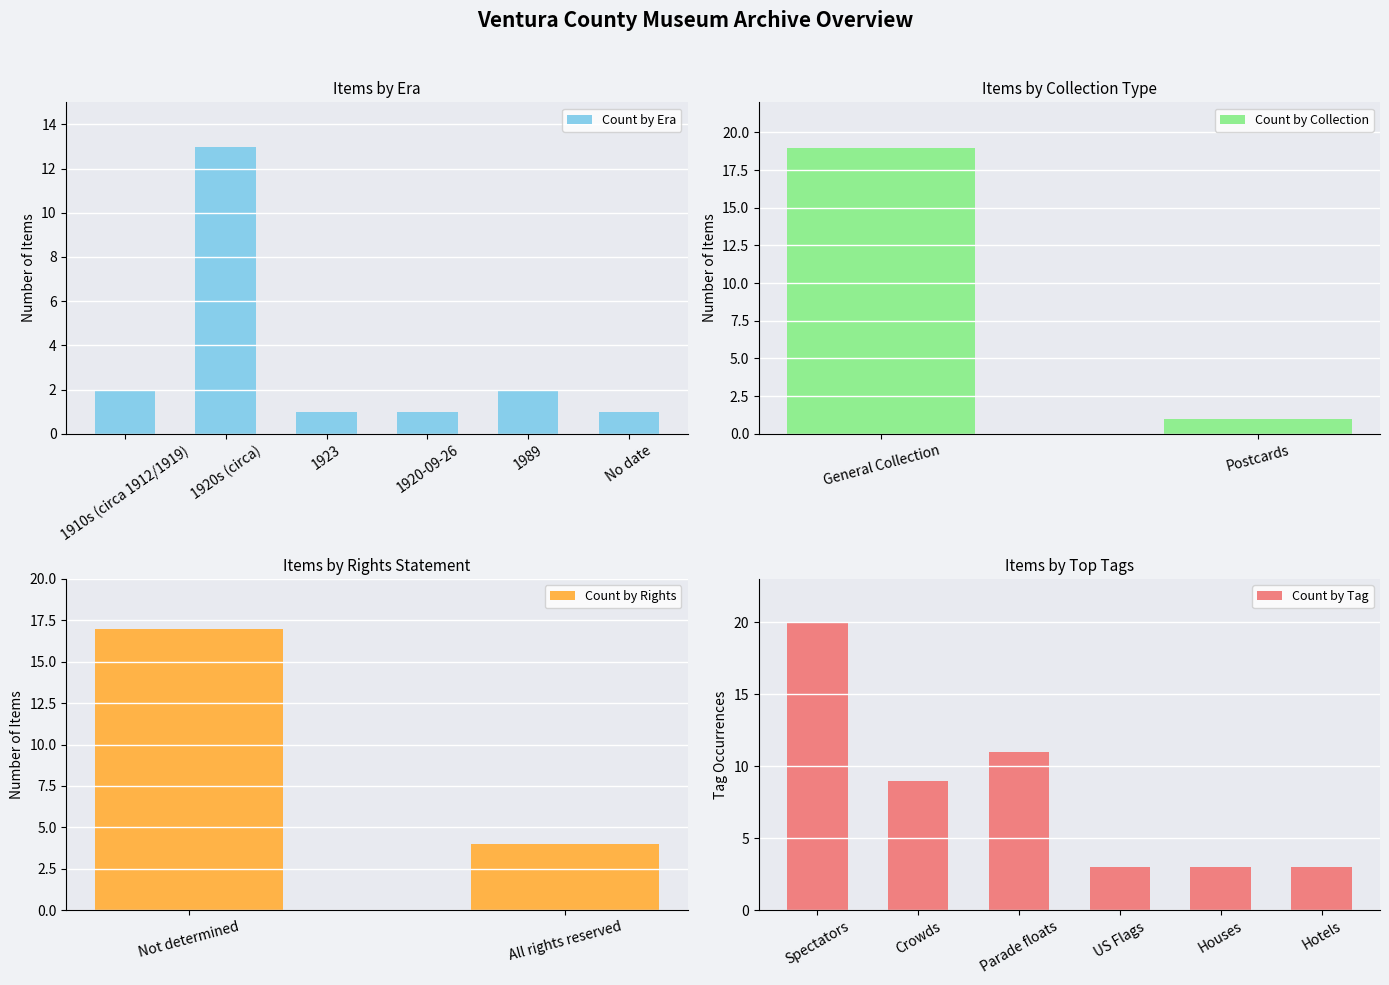

Reading left to right, extract all data points from this chart.

2	13	1	1	2	1